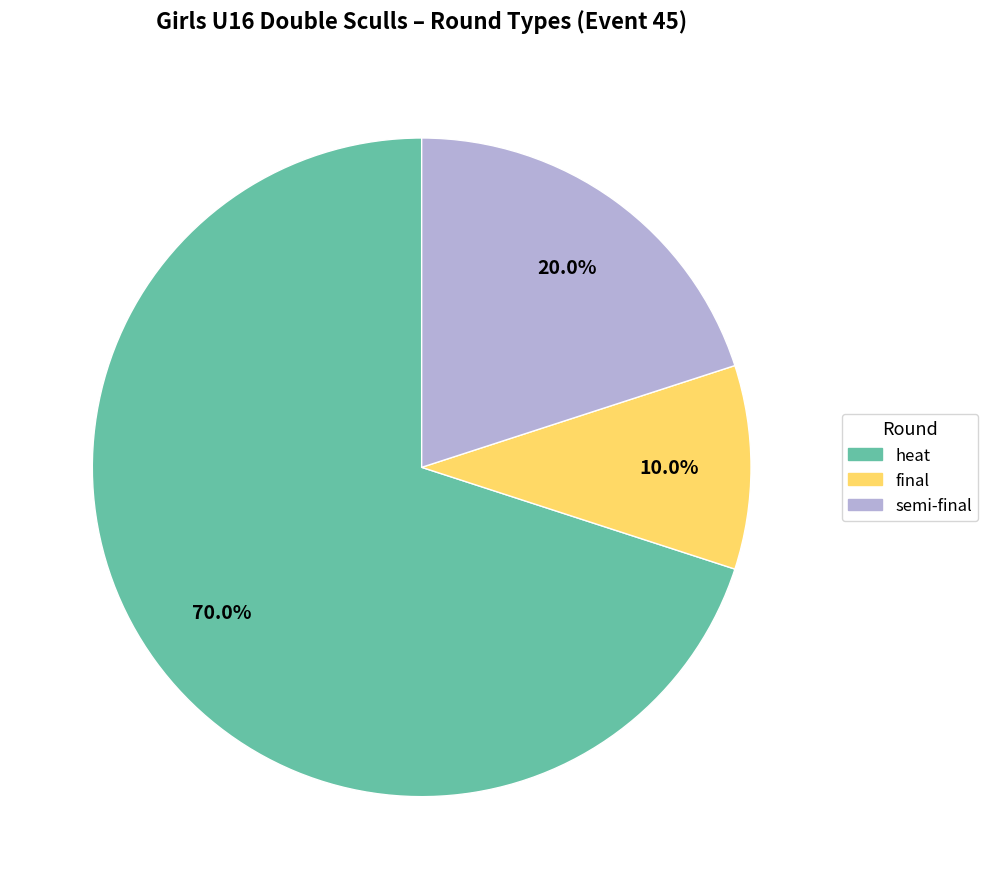

To the nearest percent, what percentage of the pie is semi-final?

20%